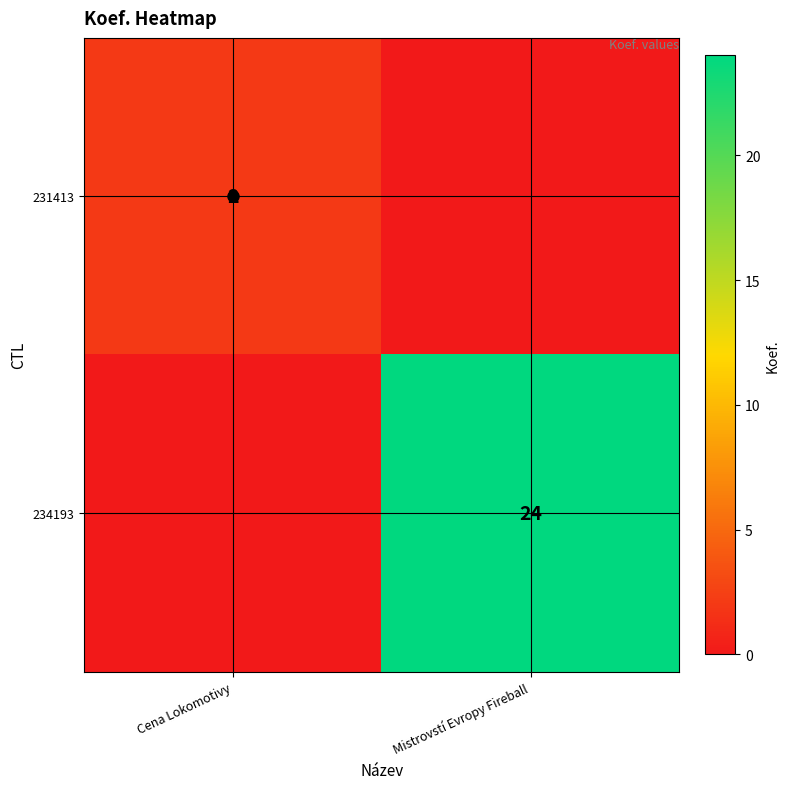

How many distinct data groups are displayed?

2